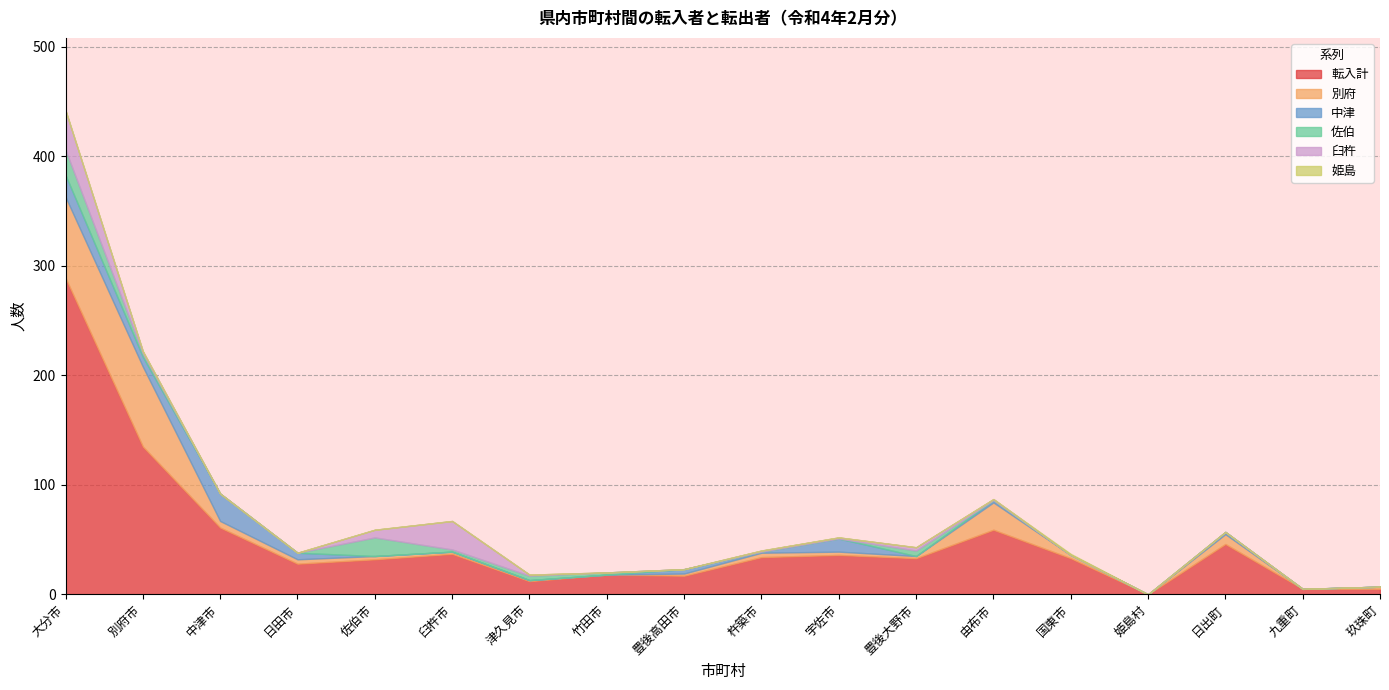

Where does the 別府 series first go above 3?

大分市